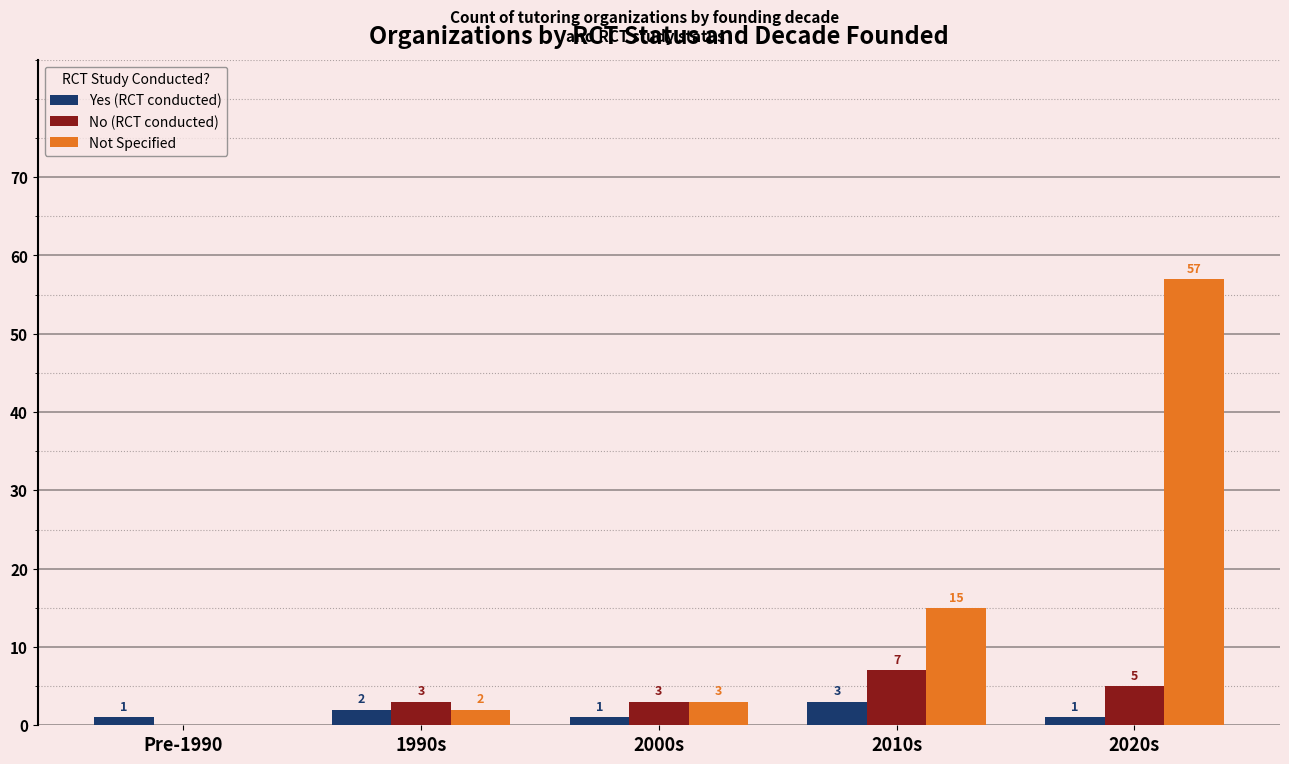

What is the maximum value shown in the chart?

57